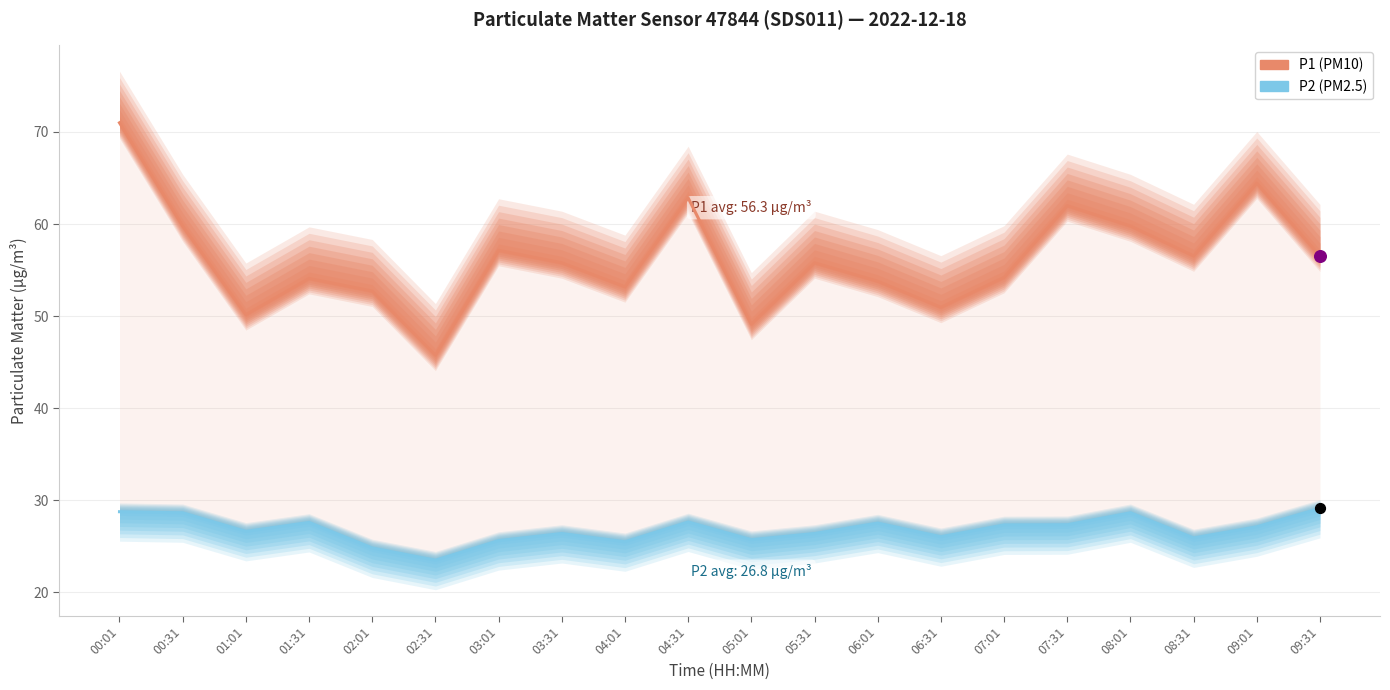

Which series has the widest spread of Y values?

P1 (PM10)